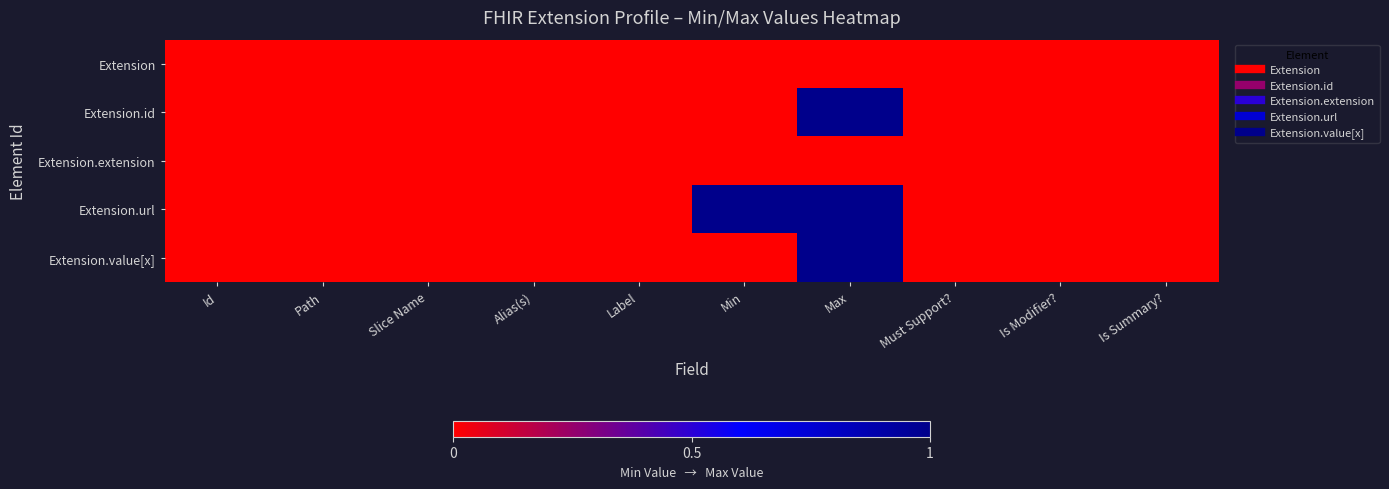

Between Is Summary? and Max, which is larger?

Is Summary?